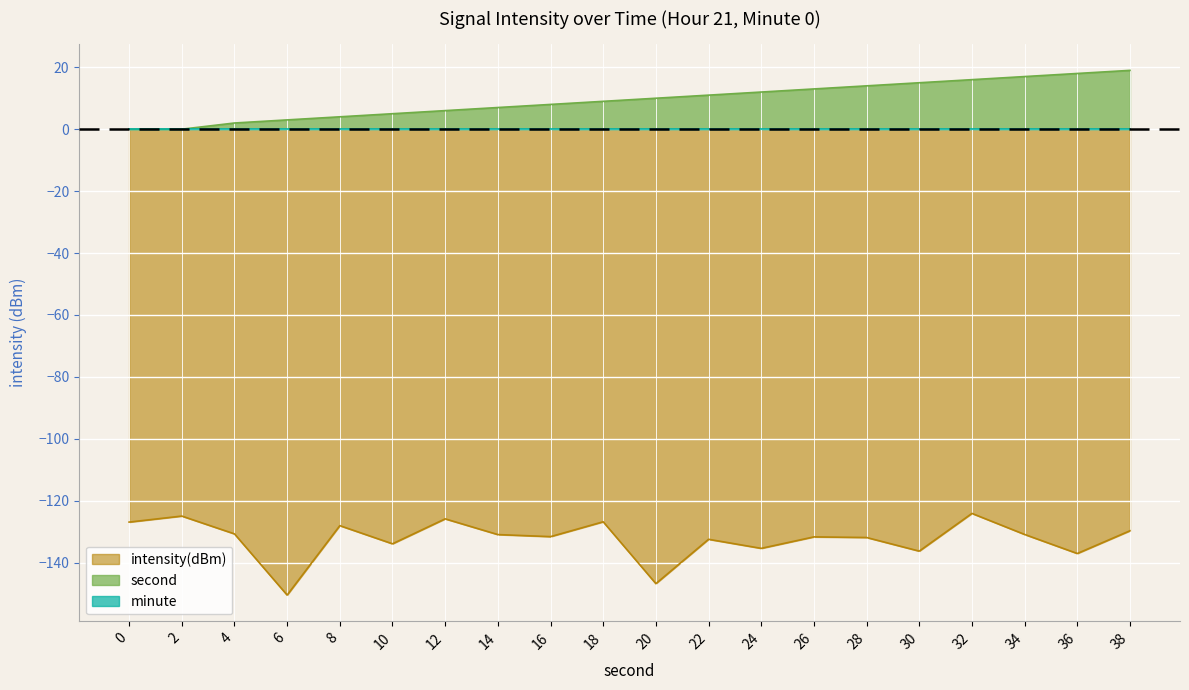

Which has a higher value, 18 or 8?

18